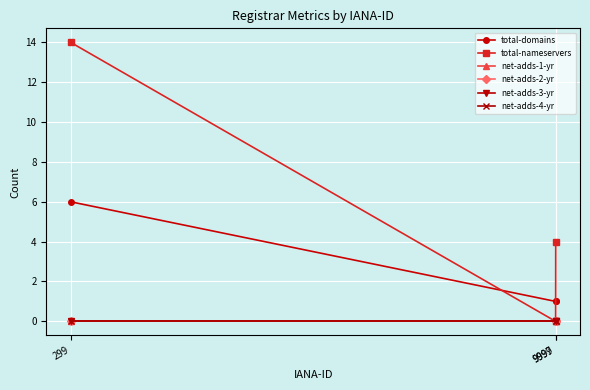

Is this an area chart (filled region under the line)?

No